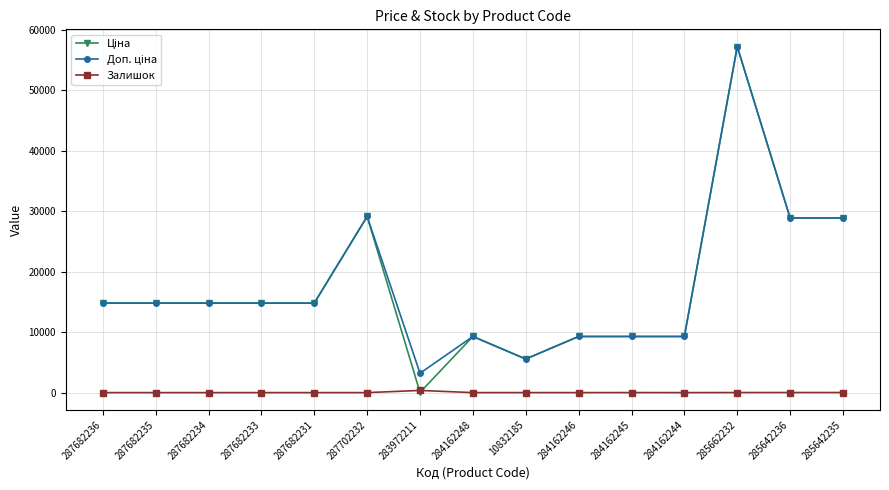

At how many categories does at least one series exceed 10516?

9